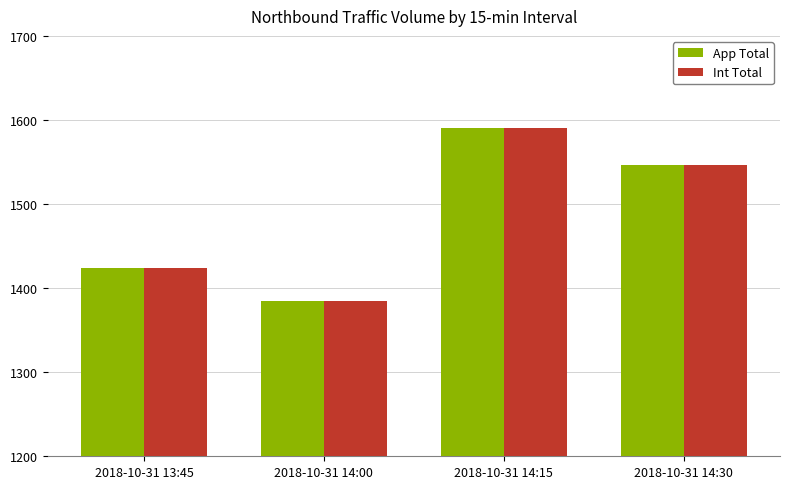

True or false: Int Total has a value of 1591 at 2018-10-31 14:15.

True